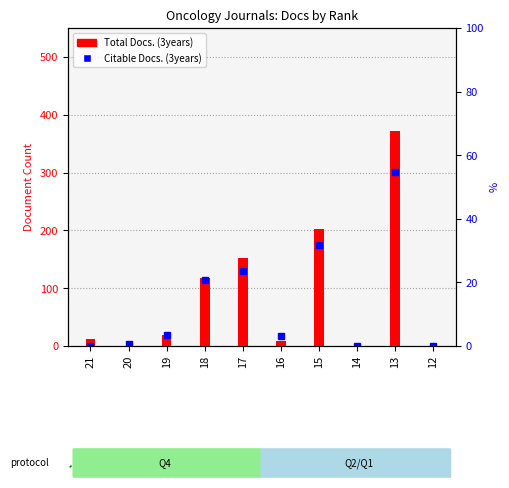

How many data points are above 19?

4